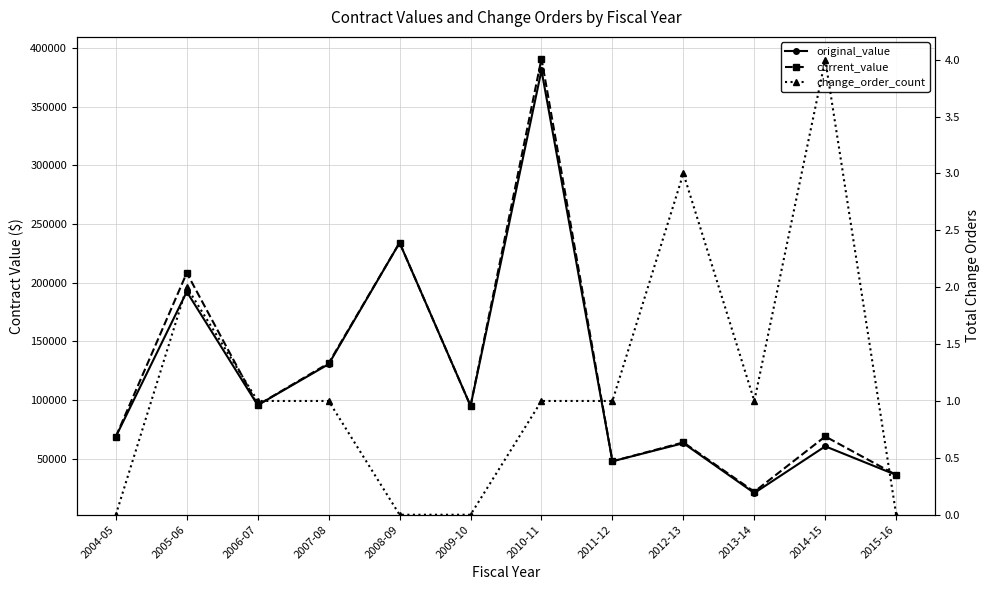

What position from the left is 2005-06?

2